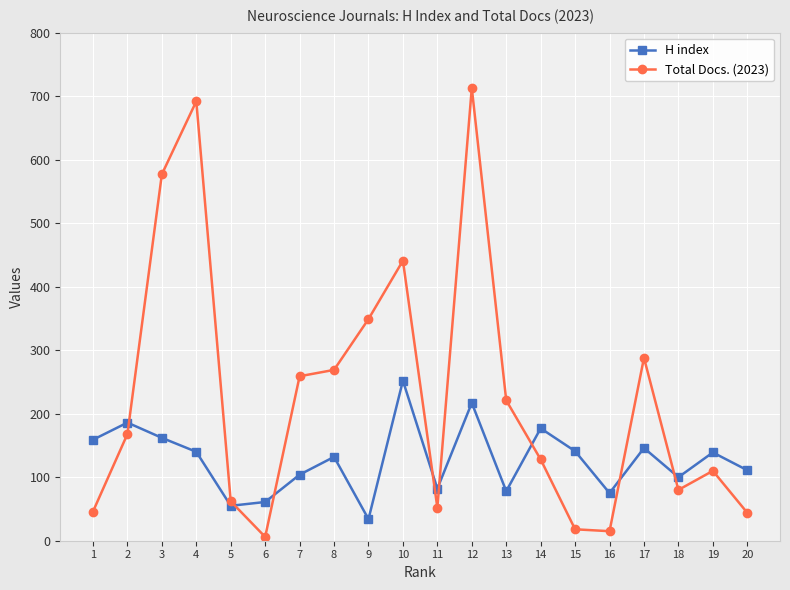

True or false: H index and Total Docs. (2023) intersect in this chart.

True